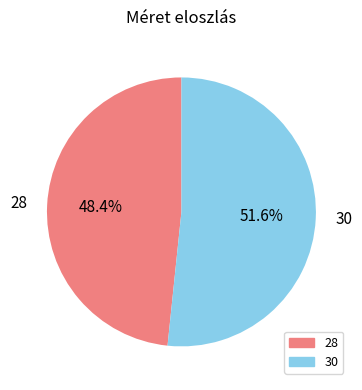

Is the sum of 30 and 28 greater than half?

Yes